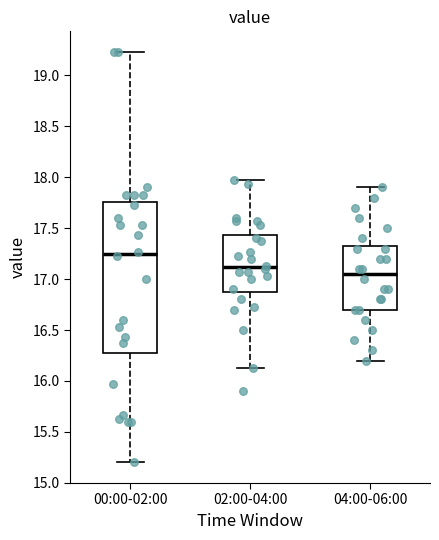

Reading left to right, transcribe this box plot: for each box, give where its median line is, the range the box spans, and where its two whiskers end, as read against the y-axis. The values are not printed on the chart, so give them approximately, as read against the axis.

00:00-02:00: median 17.25, box 16.25 to 17.75, whiskers 15.20 to 19.25
02:00-04:00: median 17.10, box 16.90 to 17.45, whiskers 16.15 to 17.95
04:00-06:00: median 17.05, box 16.70 to 17.35, whiskers 16.20 to 17.90